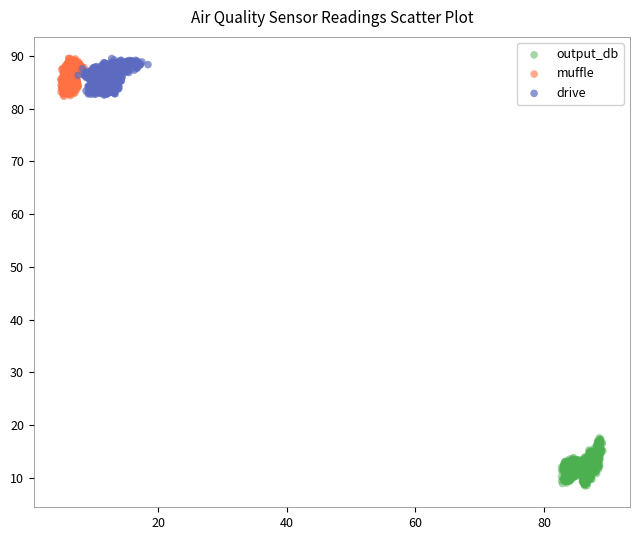

Which series contains the lowest Y value?

output_db